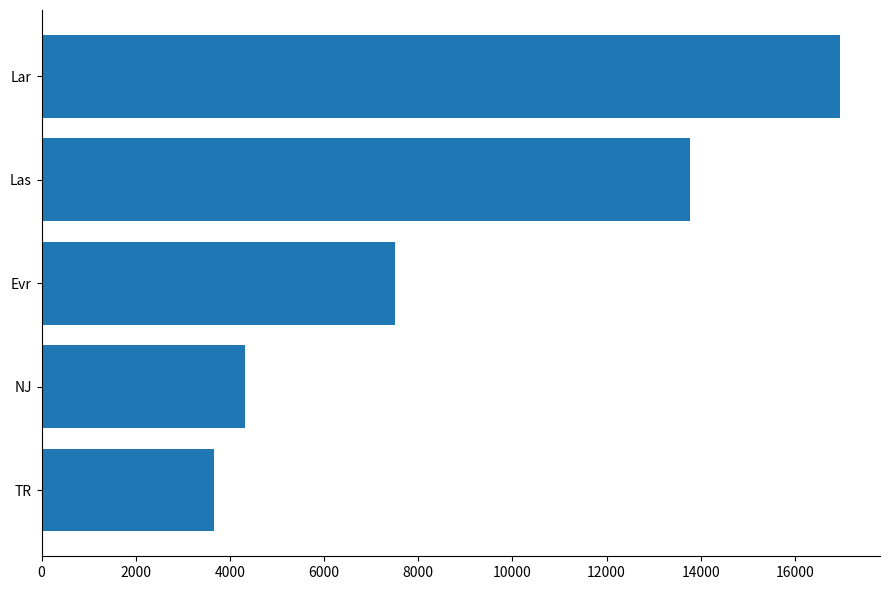

Reading bottom to top, what are all the values shown in this chart?

TR=3661	NJ=4328	Evr=7500	Las=13770	Lar=16960